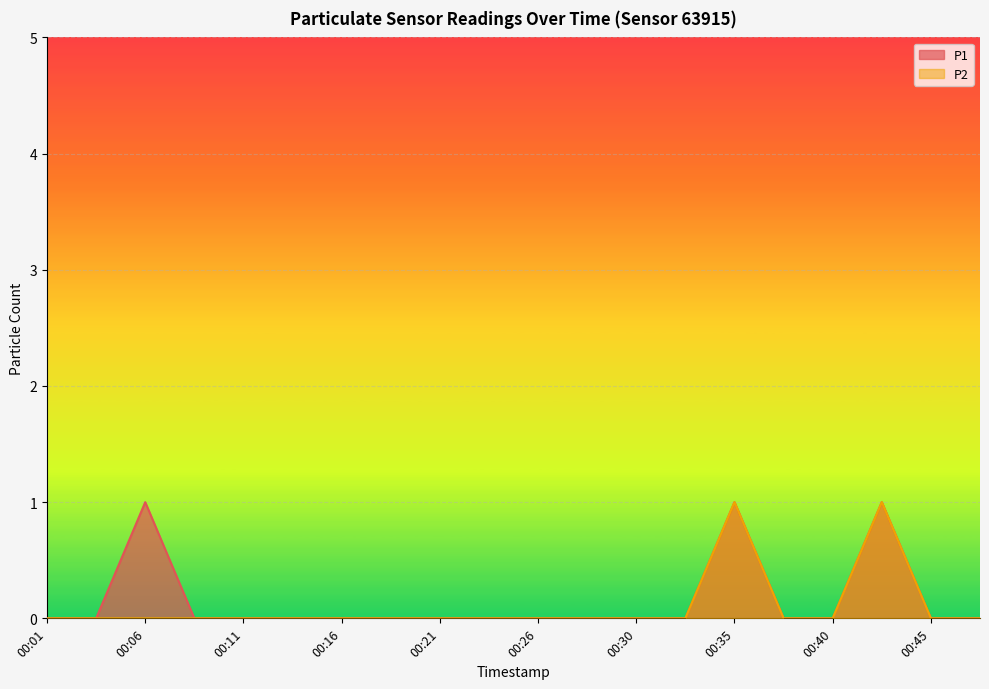

The P1 series shows 0 at 00:28. True or false?

False